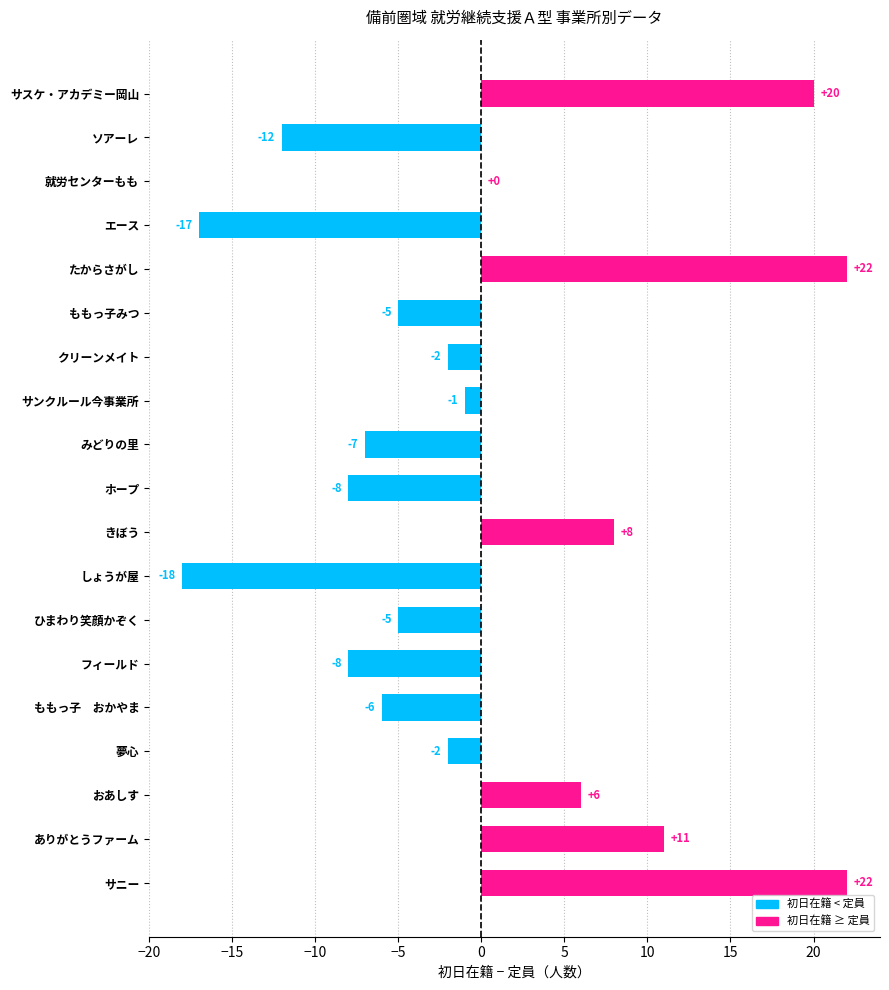

What is the greatest value displayed?

22